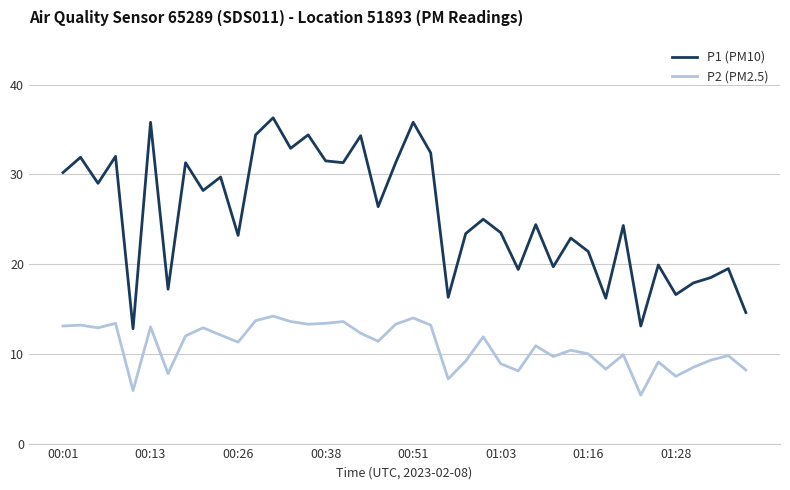

Which series has the largest total across all categories?

P1 (PM10)